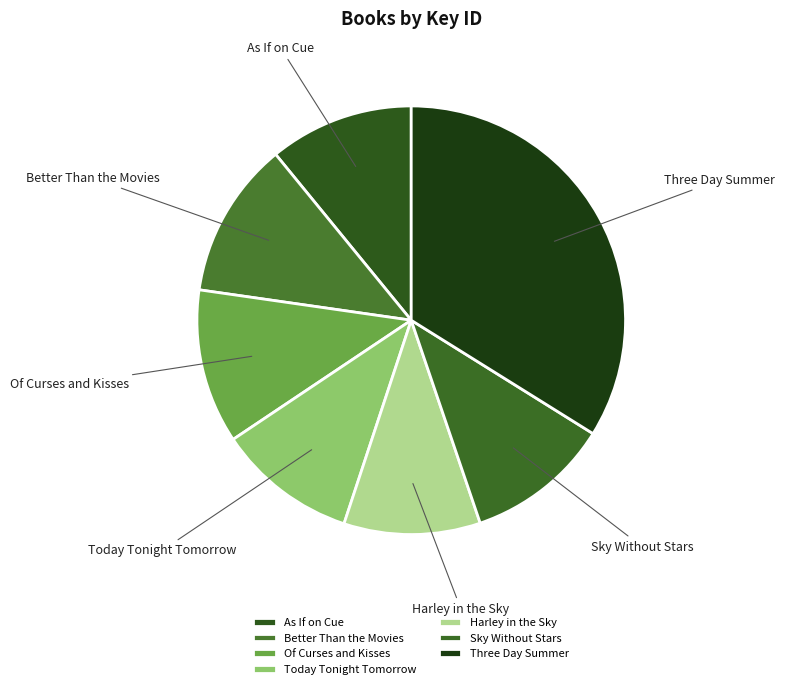

What is the largest slice in the pie chart?

Three Day Summer